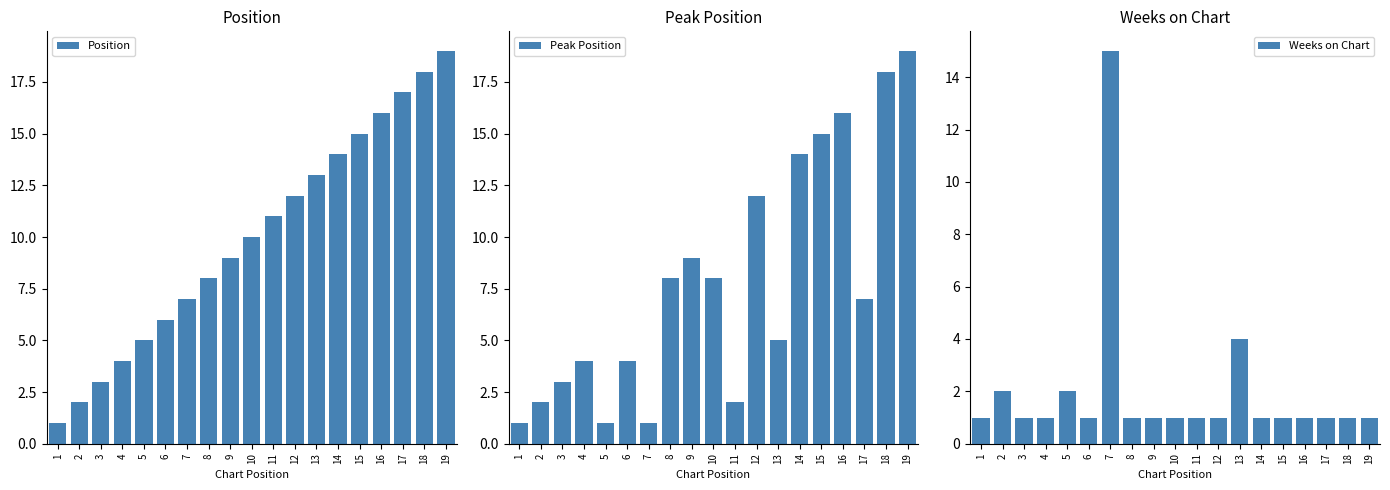

Which has a higher value, 4 or 14?

14